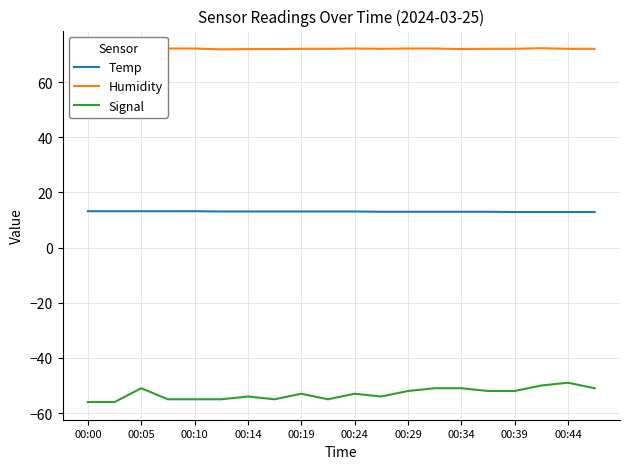

List the series in order of their overall mean, highest first.

Humidity, Temp, Signal